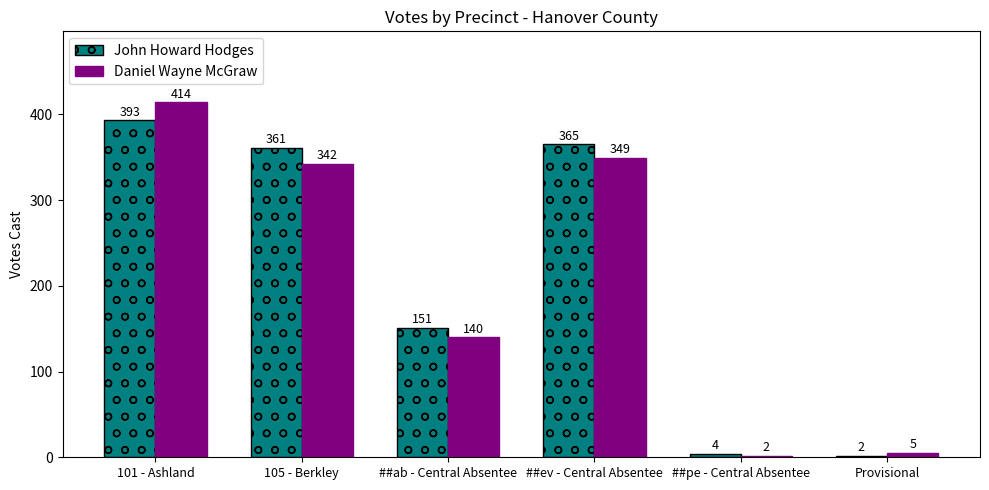

Rank the series by their maximum value, from lowest to highest.

John Howard Hodges, Daniel Wayne McGraw